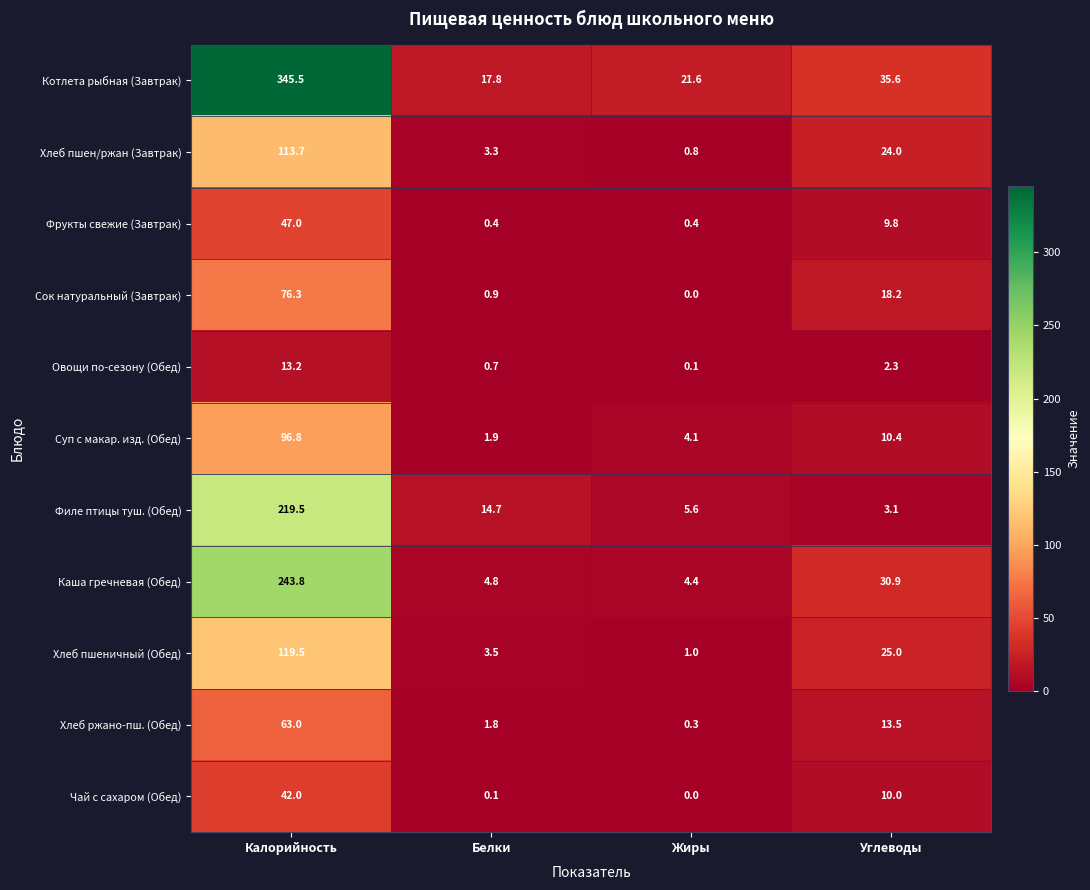

What is the difference between the highest and lowest values at Жиры?

21.6